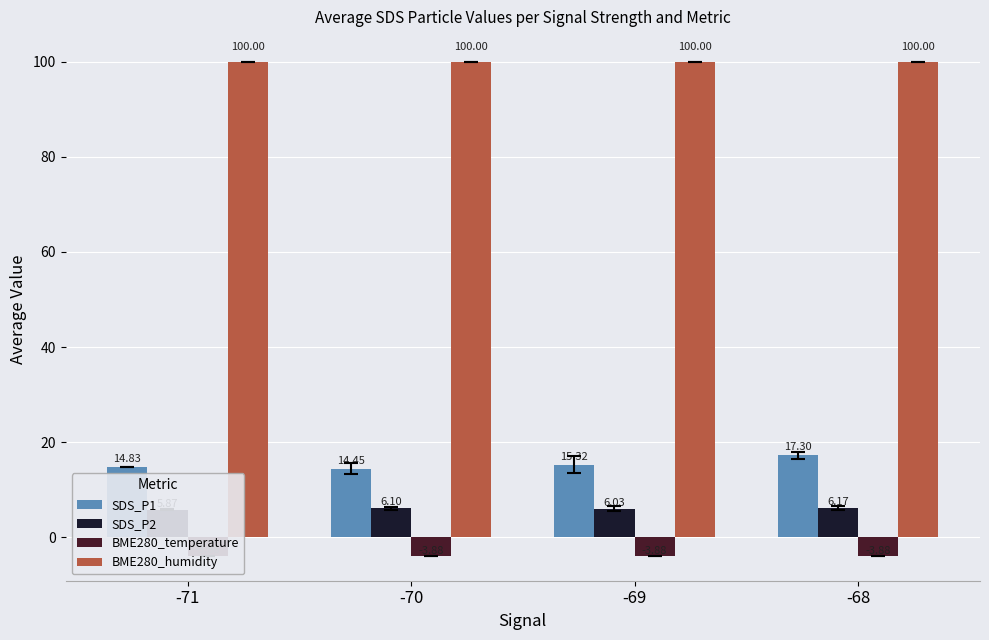

What is the value of the SDS_P2 bar at the 1st from the left?

5.9